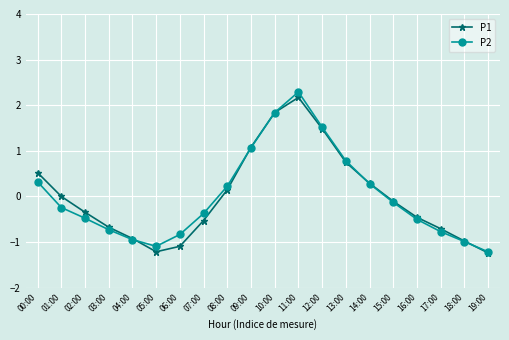

The P2 series shows -1.4 at 04:00. True or false?

False